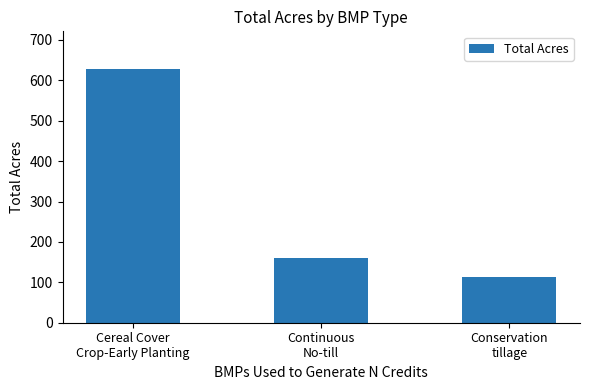

Is it true that the value at Conservation
tillage is 61.7?

False